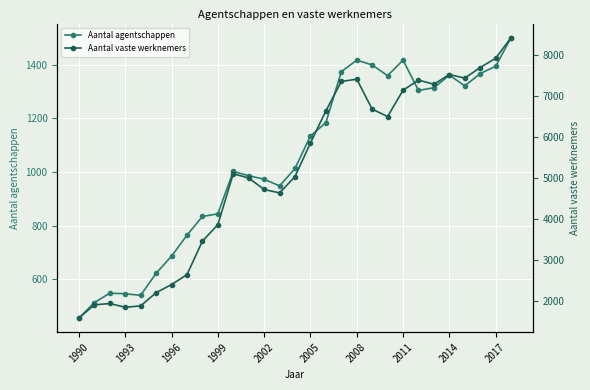

The value of Aantal agentschappen at 2005 is 1134.0. True or false?

True